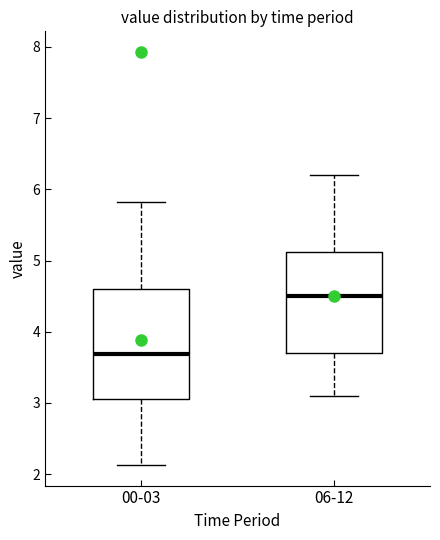

Which box's median line is the lowest?

00-03